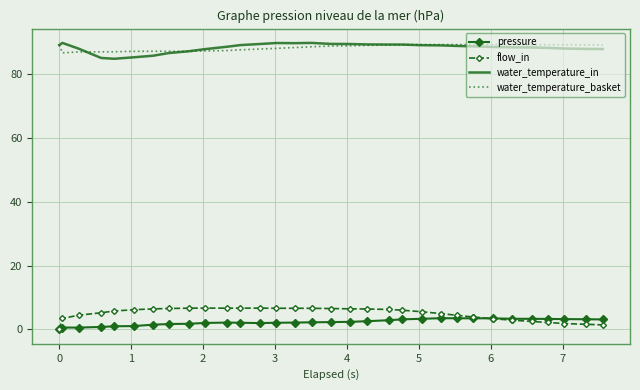

What is the minimum value for water_temperature_in?

84.7